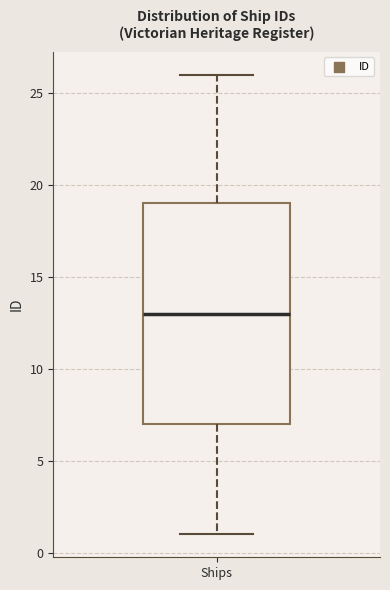

Where does the lower whisker of the box for Ships end on the y-axis? The values are not printed on the chart, so give them approximately, as read against the axis.

1